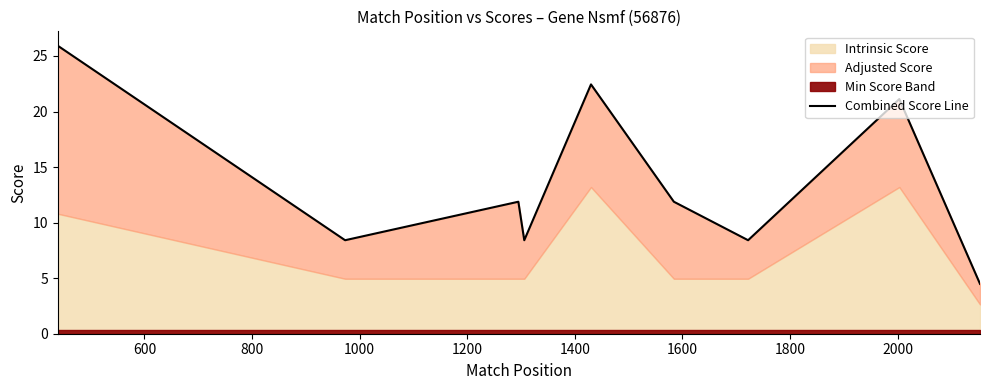

The chart shows a value of 13.4 at 1200. True or false?

False